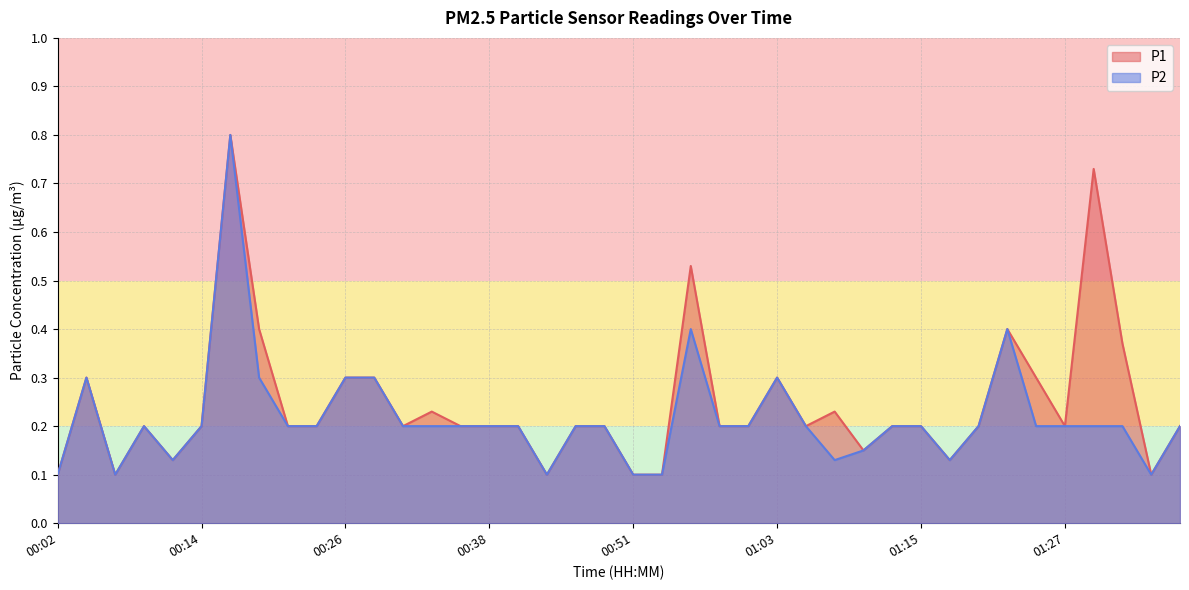

What is the sum of all P2 values?

8.6